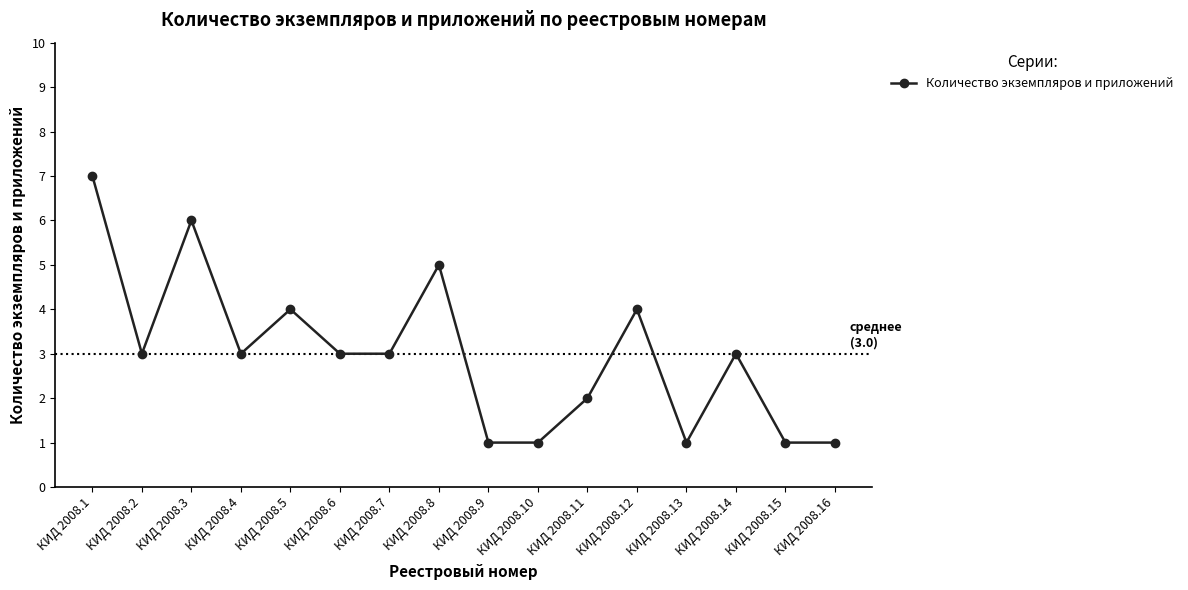

Is it true that the value at КИД 2008.5 is 7?

False